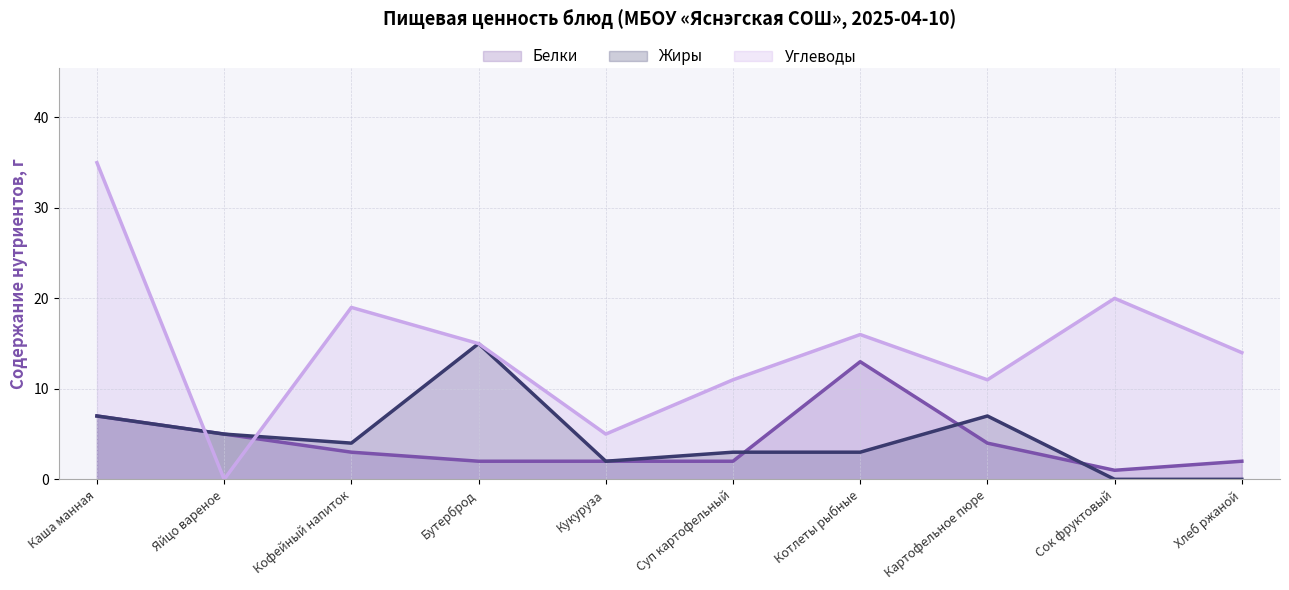

Which series has the widest spread of values?

Углеводы